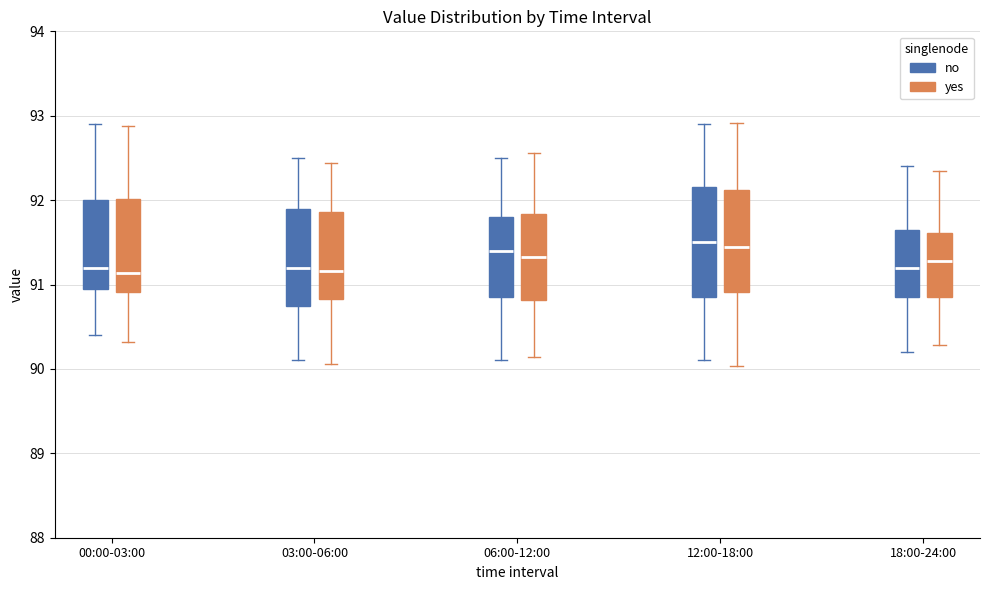

Reading left to right, transcribe this box plot: for each box, give where its median line is, the range the box spans, and where its two whiskers end, as read against the y-axis. The values are not printed on the chart, so give them approximately, as read against the axis.

00:00-03:00 (no): median 91.2, box 91.0 to 92.0, whiskers 90.4 to 92.9
00:00-03:00 (yes): median 91.1, box 90.9 to 92.0, whiskers 90.3 to 92.9
03:00-06:00 (no): median 91.2, box 90.8 to 91.9, whiskers 90.1 to 92.5
03:00-06:00 (yes): median 91.2, box 90.8 to 91.9, whiskers 90.1 to 92.4
06:00-12:00 (no): median 91.4, box 90.9 to 91.8, whiskers 90.1 to 92.5
06:00-12:00 (yes): median 91.3, box 90.8 to 91.8, whiskers 90.1 to 92.6
12:00-18:00 (no): median 91.5, box 90.9 to 92.2, whiskers 90.1 to 92.9
12:00-18:00 (yes): median 91.5, box 90.9 to 92.1, whiskers 90.0 to 92.9
18:00-24:00 (no): median 91.2, box 90.9 to 91.7, whiskers 90.2 to 92.4
18:00-24:00 (yes): median 91.3, box 90.9 to 91.6, whiskers 90.3 to 92.3